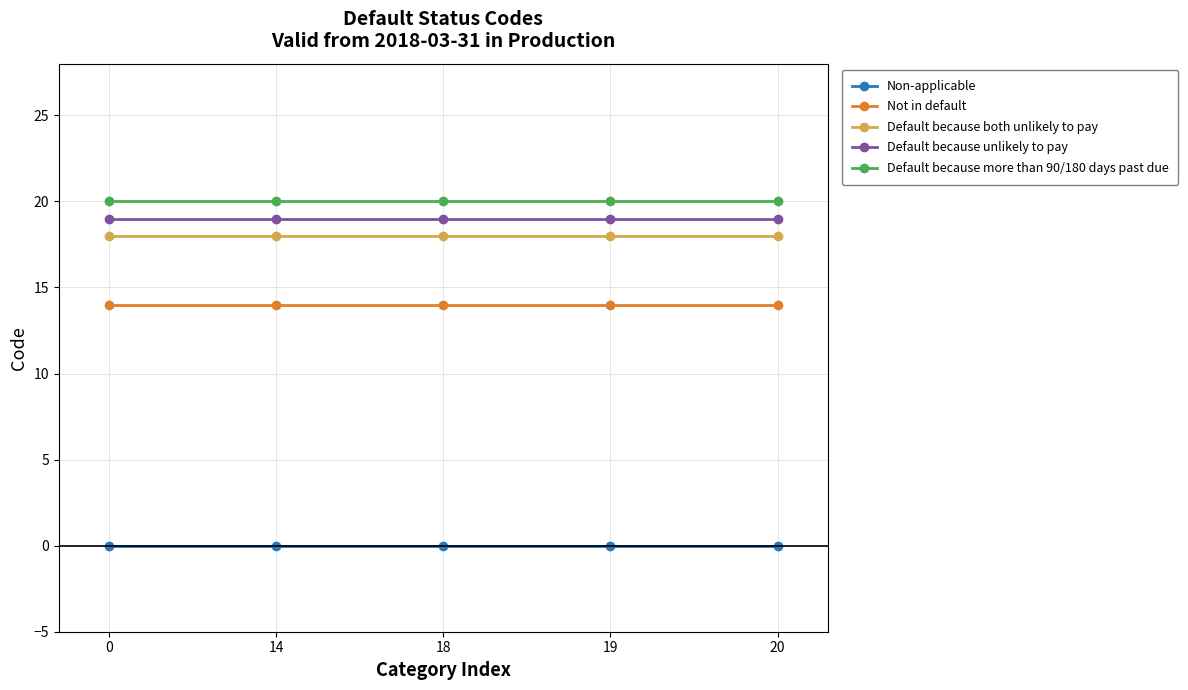

What is the value of the Not in default point at the 4th from the left?

14